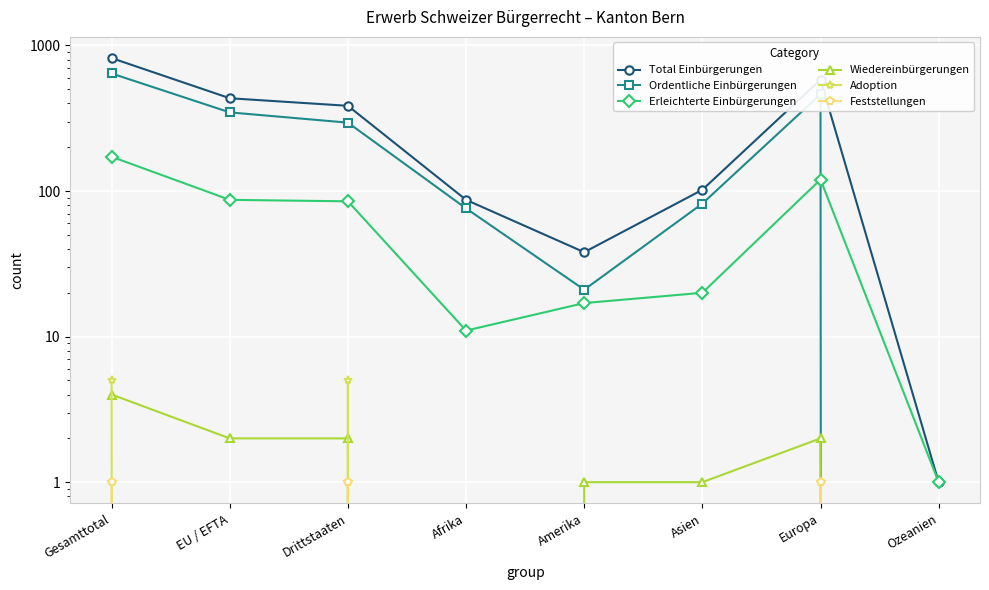

Which series has the largest range (max minus min)?

Total Einbürgerungen